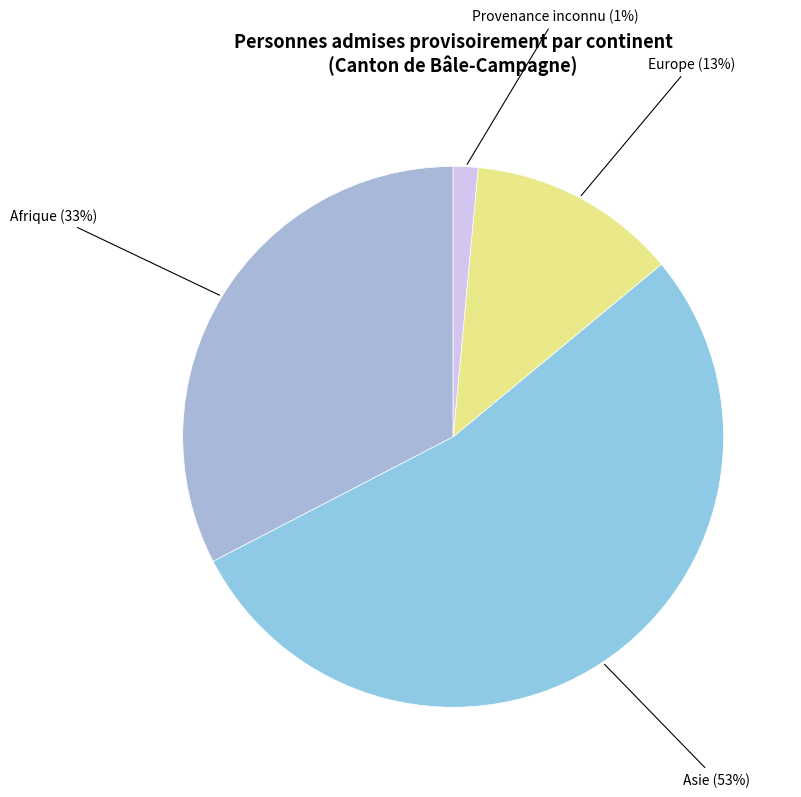

To the nearest percent, what percentage of the pie is Afrique?

33%